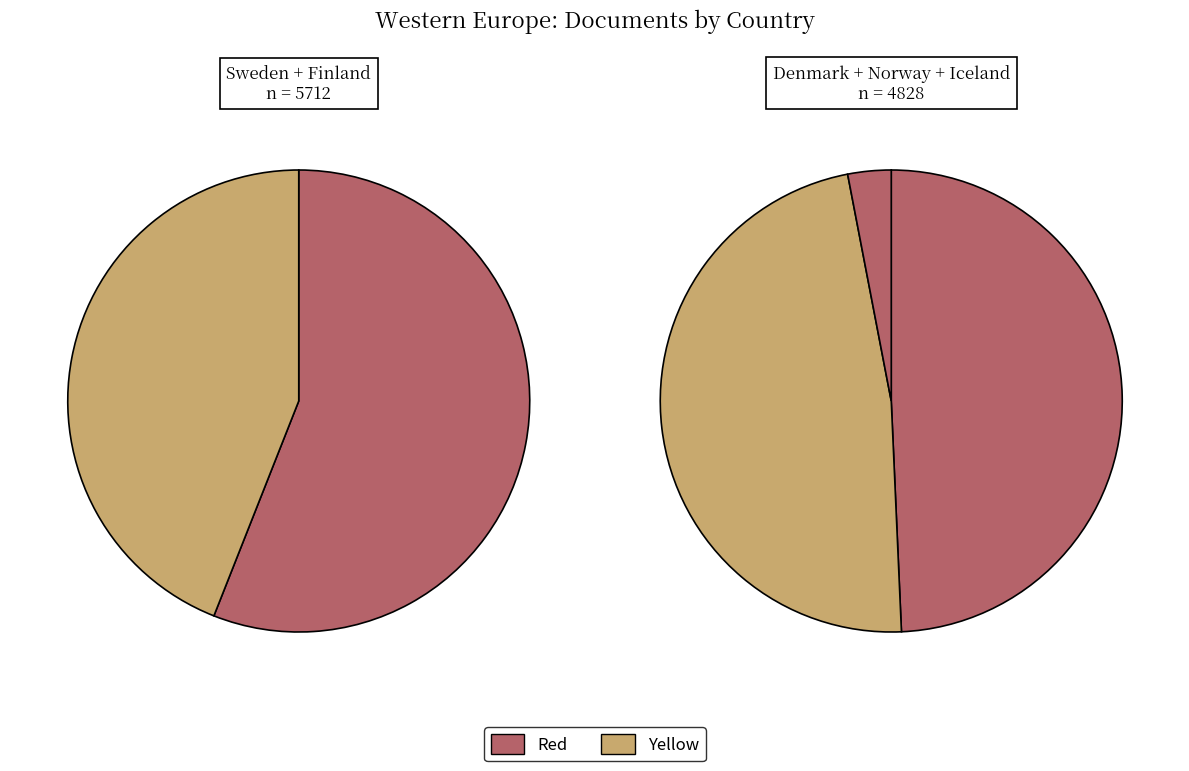

True or false: Iceland accounts for 12% of the total.

False